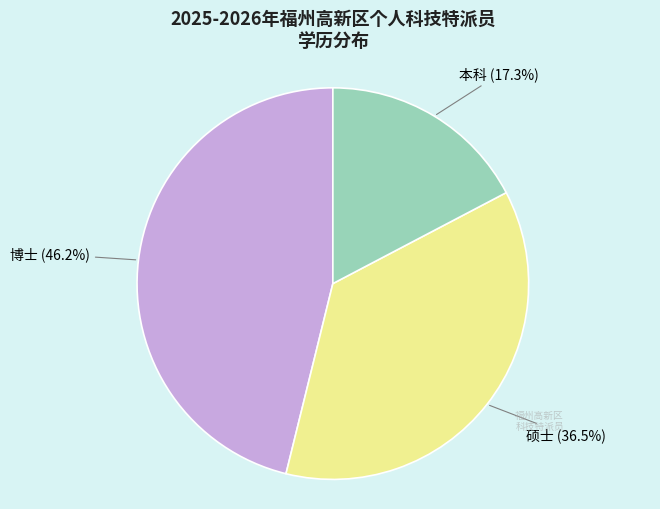

Combined, do 博士 and 硕士 account for over 50%?

Yes